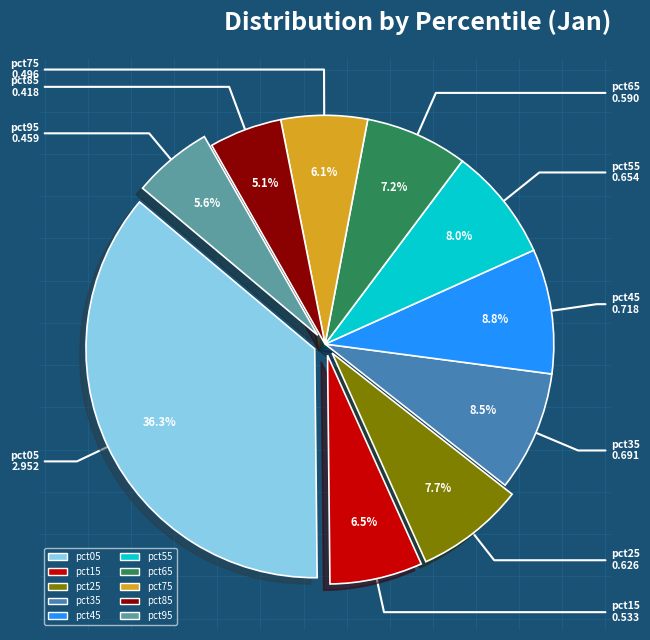

The pct35 slice represents 3% of the pie. True or false?

False